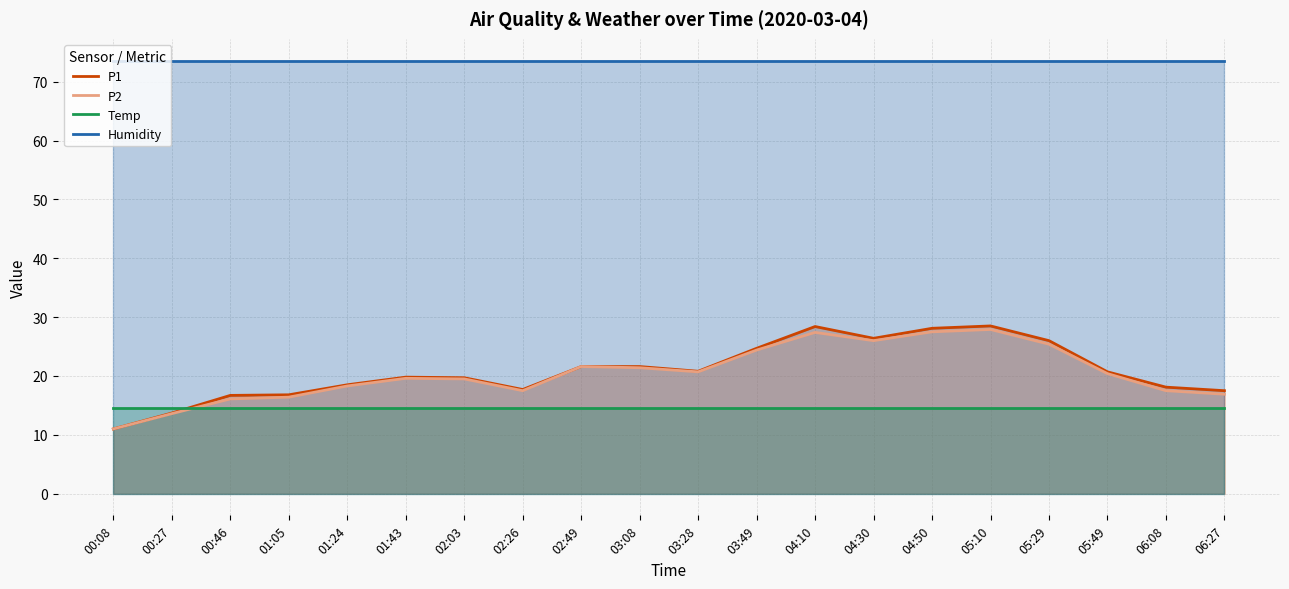

What position from the left is 05:49?

18